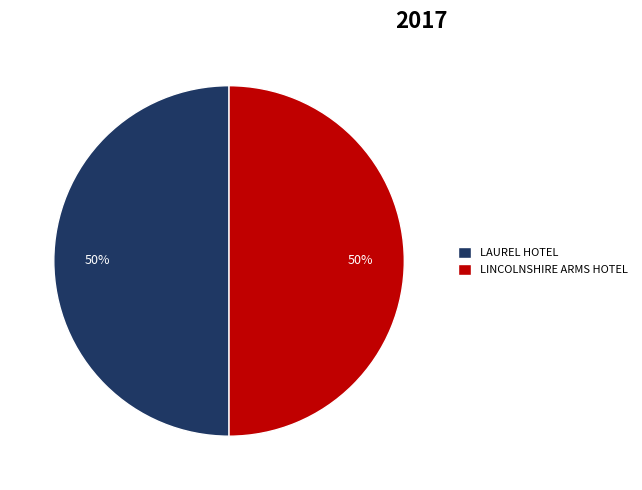

Approximately how many times larger is the value at LAUREL HOTEL compared to LINCOLNSHIRE ARMS HOTEL?

1.0